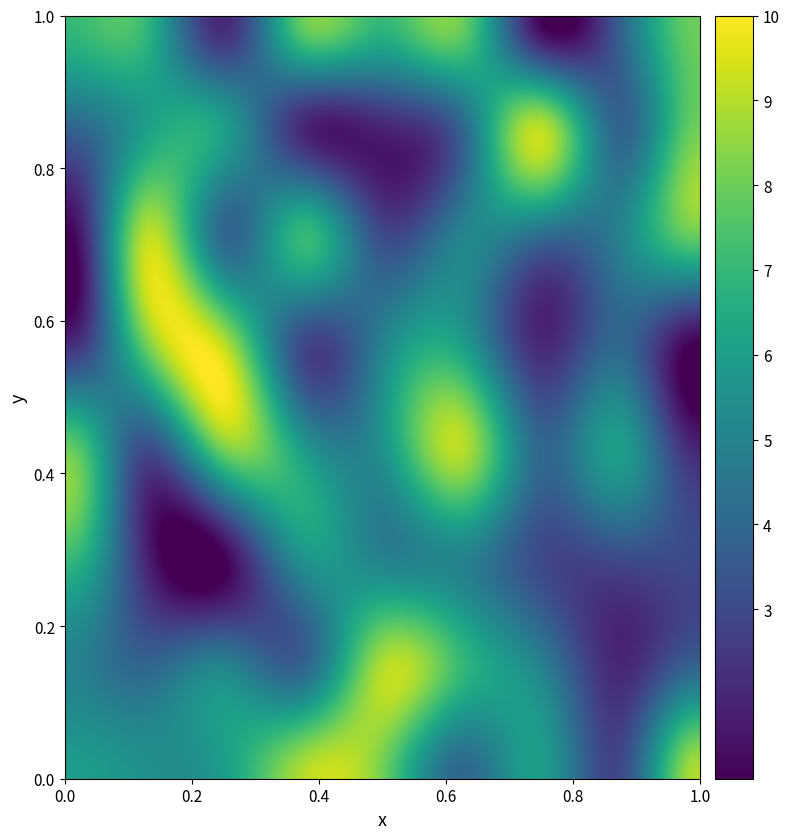

How many 6 values are between 2 and 5?

5